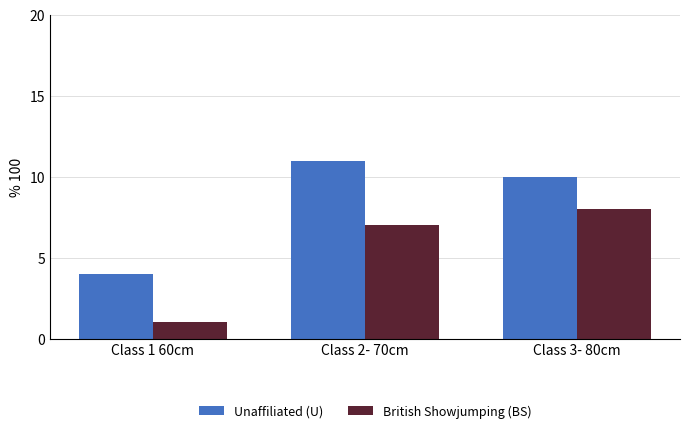

What is the sum of all Unaffiliated (U) values?

25